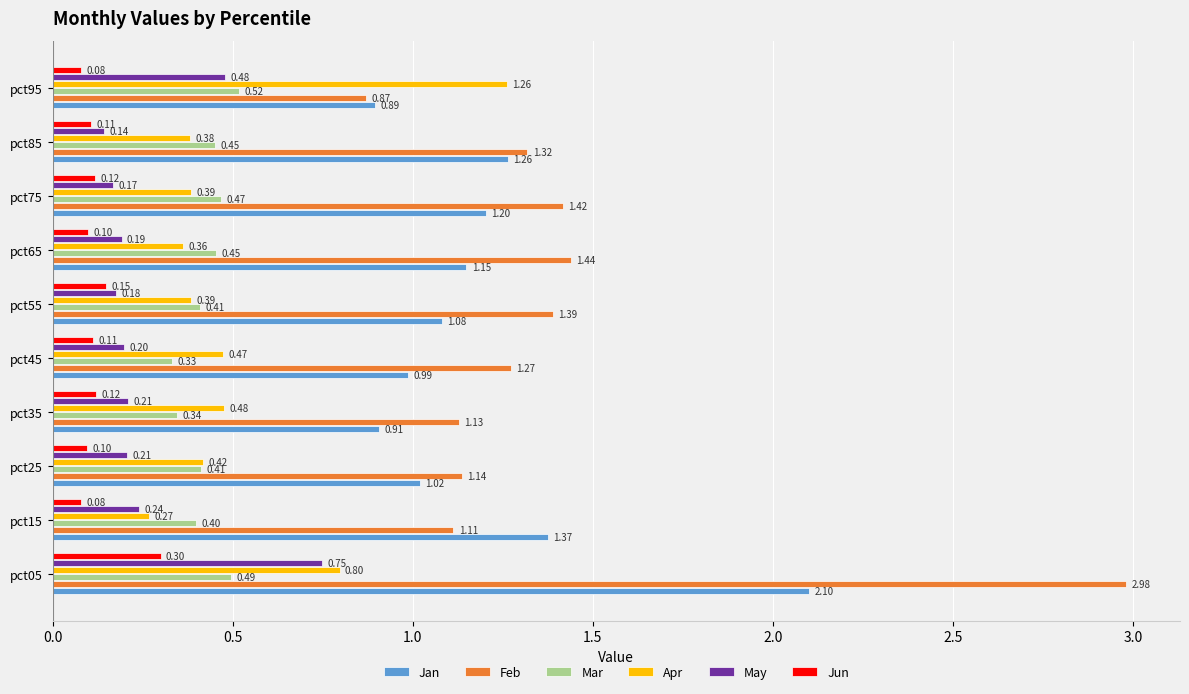

Between pct65 and pct85, which series saw the biggest shift?

Feb